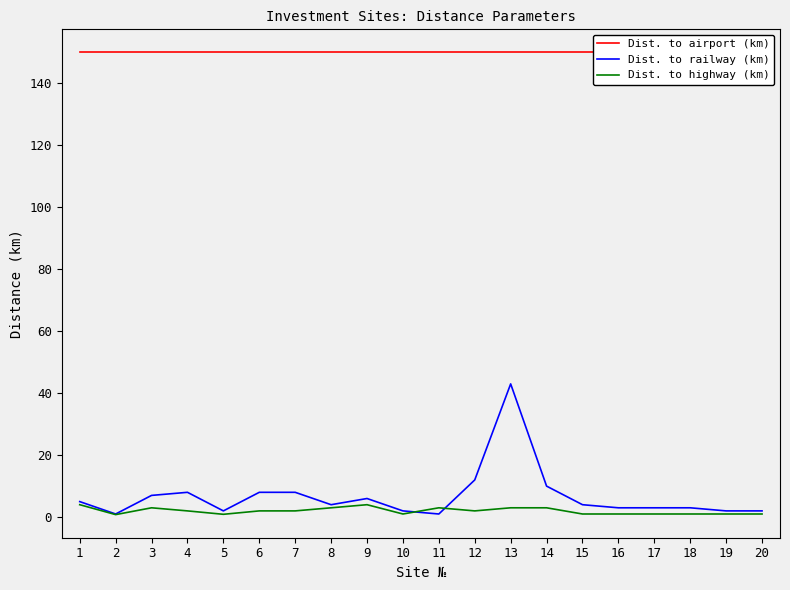

What are all the series names shown in the legend?

Dist. to airport (km), Dist. to railway (km), Dist. to highway (km)